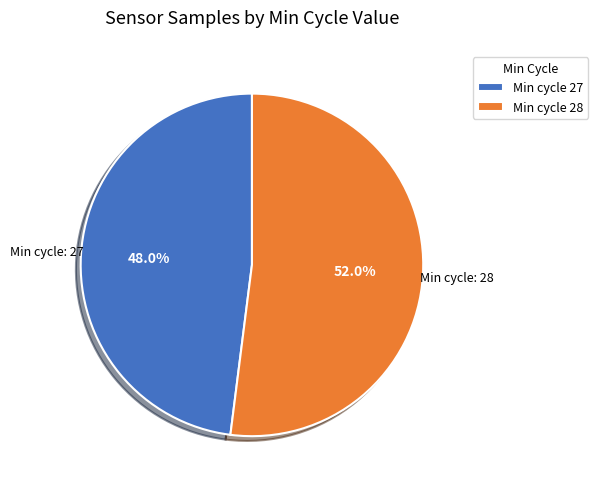

Do Min cycle 27 and Min cycle 28 together represent more than half of the pie?

Yes